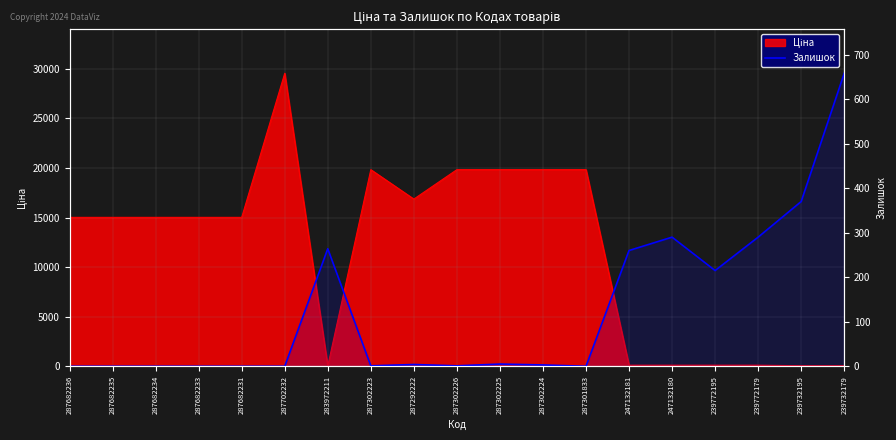

What is the value of the 16th point from the left?

215